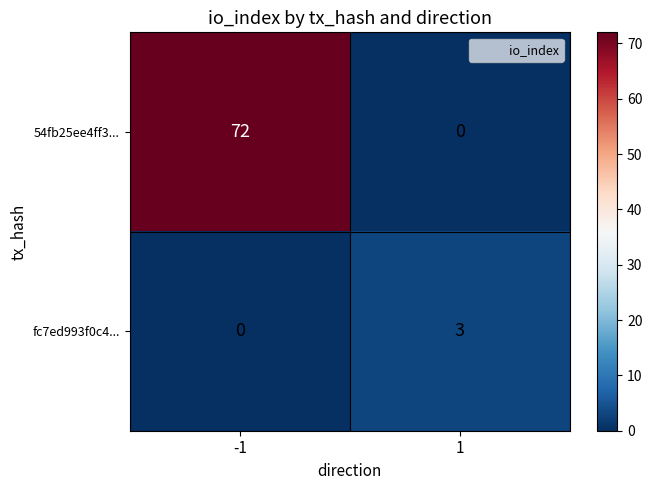

Which series has the widest spread of values?

54fb25ee4ff3...